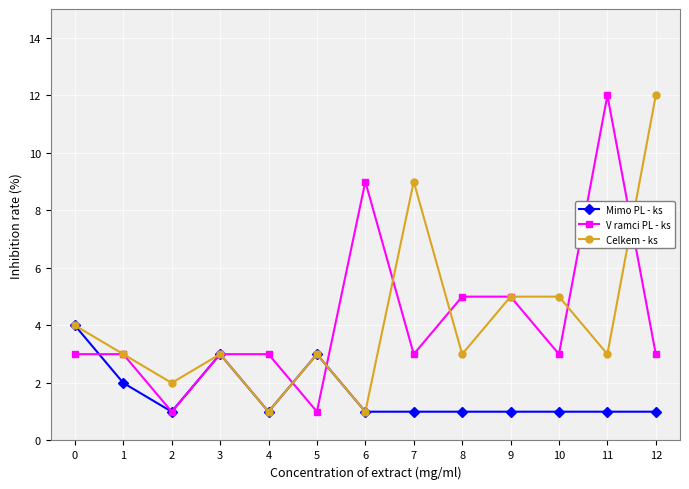

What is the average value of the V ramci PL - ks series?

4